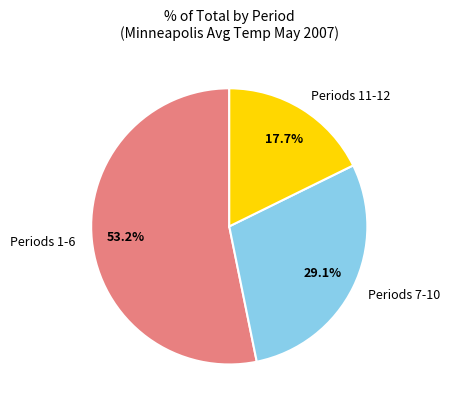

Which slice is the largest?

Periods 1-6